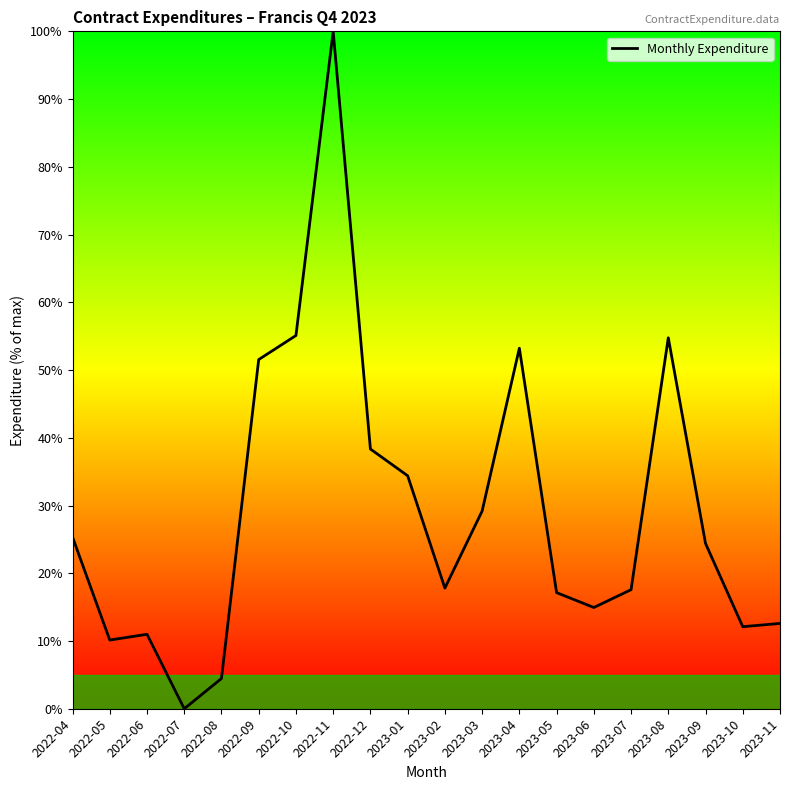

What is the sum of all values?

584.0